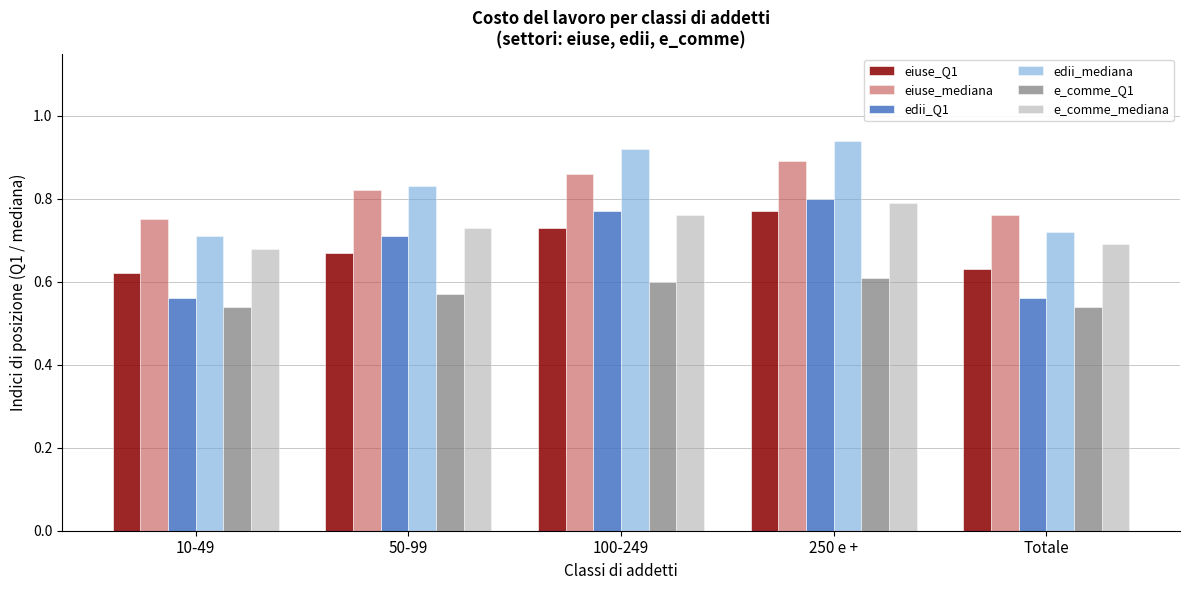

What is the difference between the second highest and second lowest values in the eiuse_Q1 series?

0.1